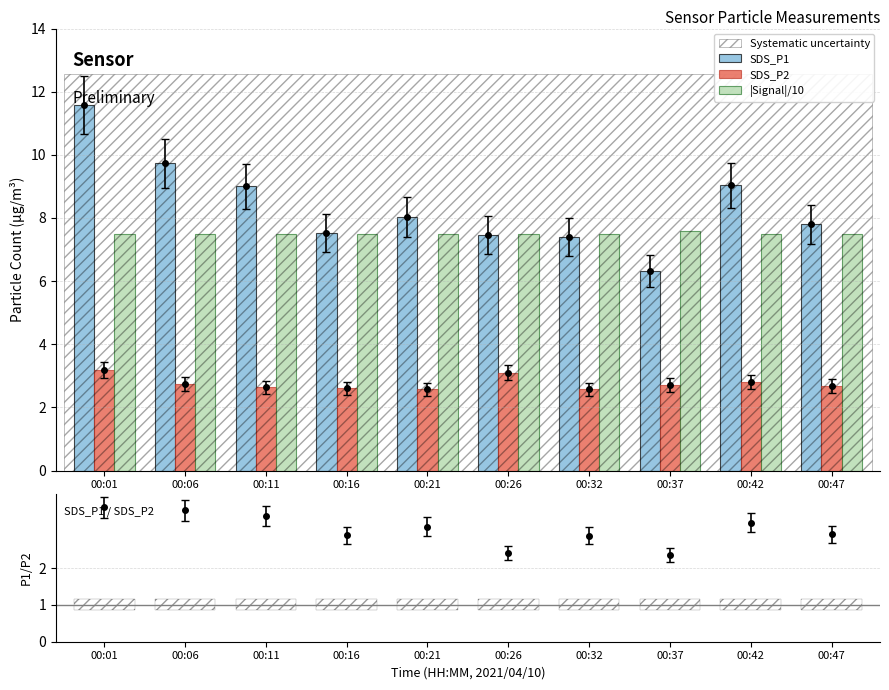

What is the sum of the SDS_P1 values at 00:01 and 00:11?

20.6